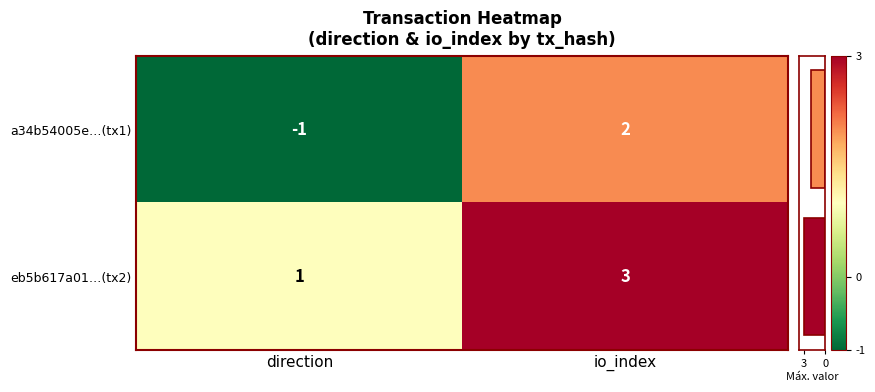

How many distinct data groups are displayed?

3